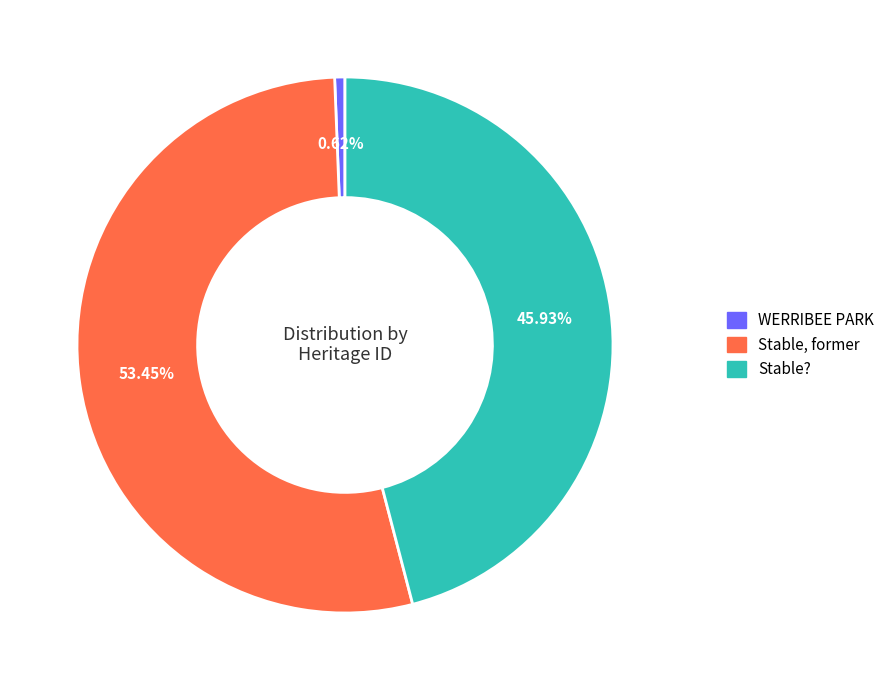

How many slices are in this pie chart?

3